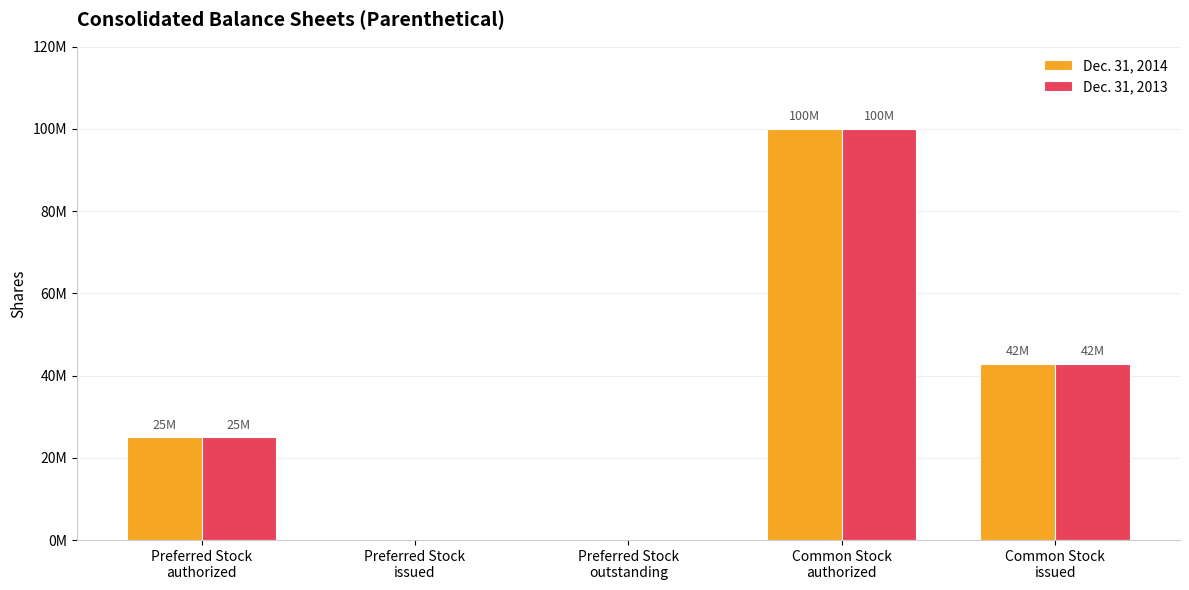

What are all the series names shown in the legend?

Dec. 31, 2014, Dec. 31, 2013